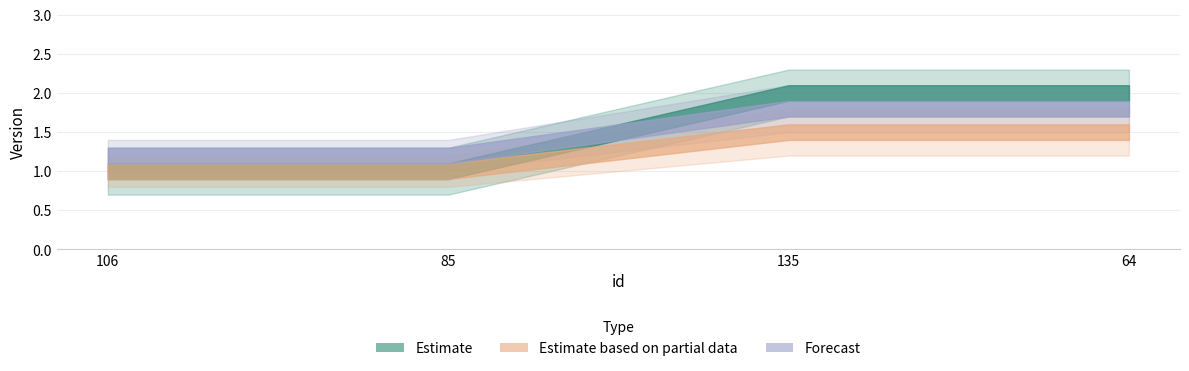

Rank the series by their maximum value, from highest to lowest.

Estimate, Forecast, Estimate based on partial data